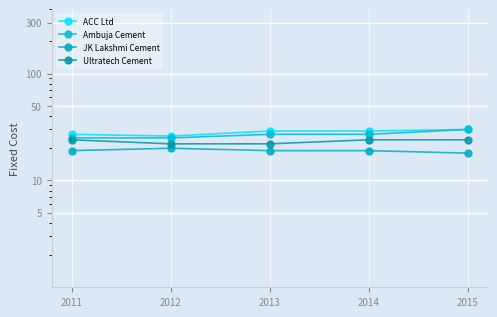

True or false: Ultratech Cement and Ambuja Cement intersect in this chart.

False